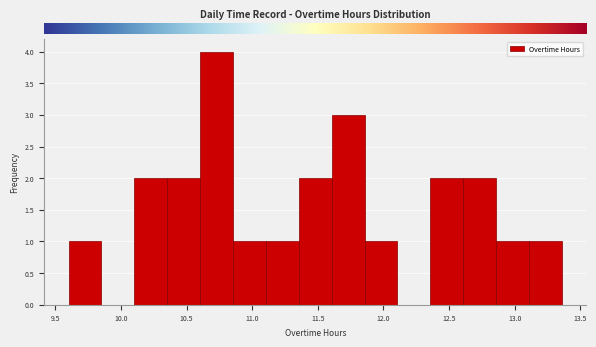

How tall is the bar that spans 10.10 to 10.35 on the x-axis? Neither the bar edges nor the heights are printed on the chart, so give them approximately, as read against the axes.

2